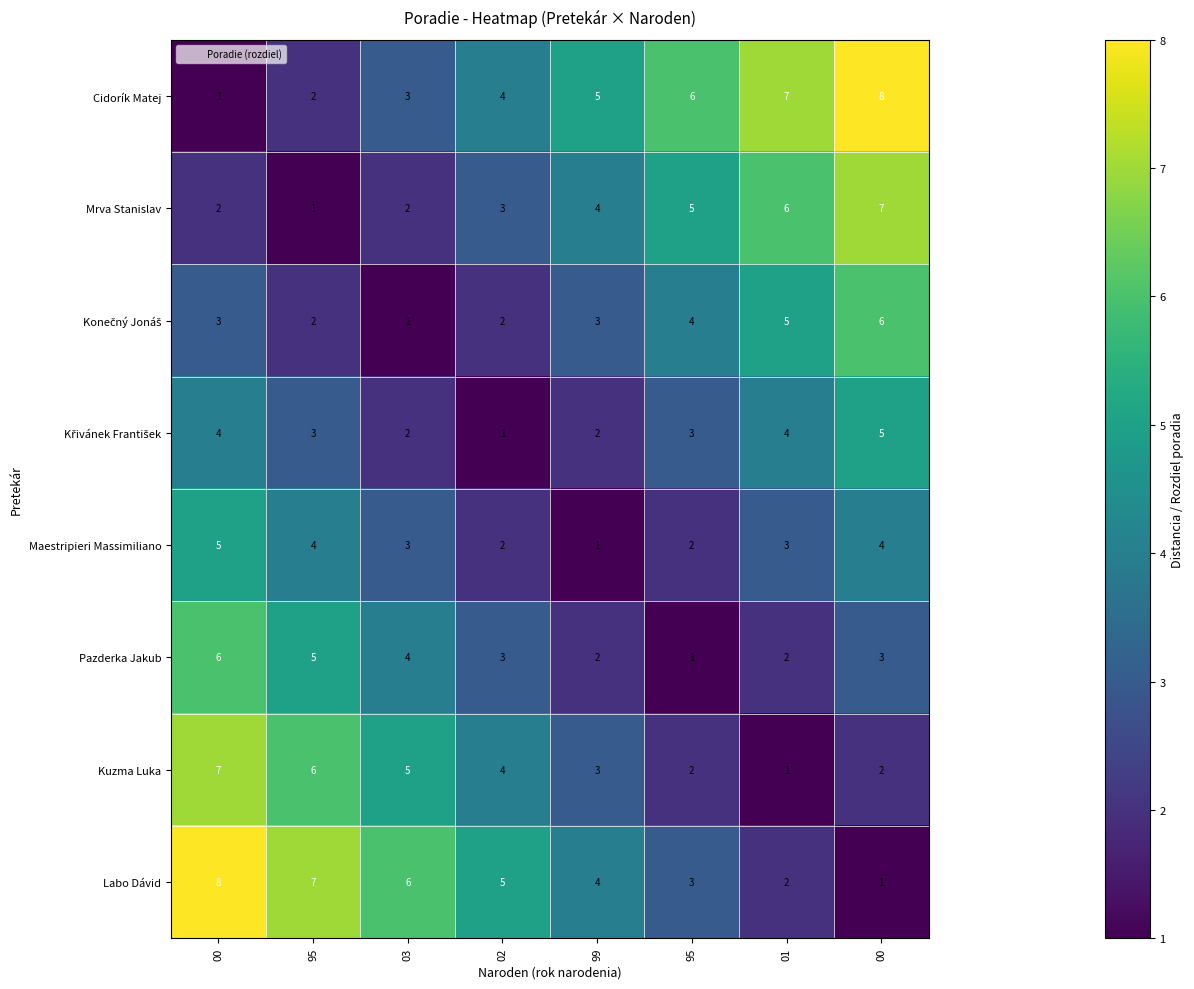

At which category is the sum across all series the highest?

00